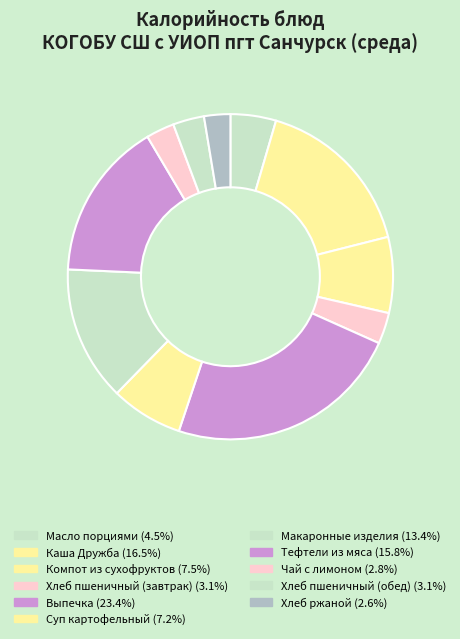

The Хлеб ржаной slice represents 3% of the pie. True or false?

True